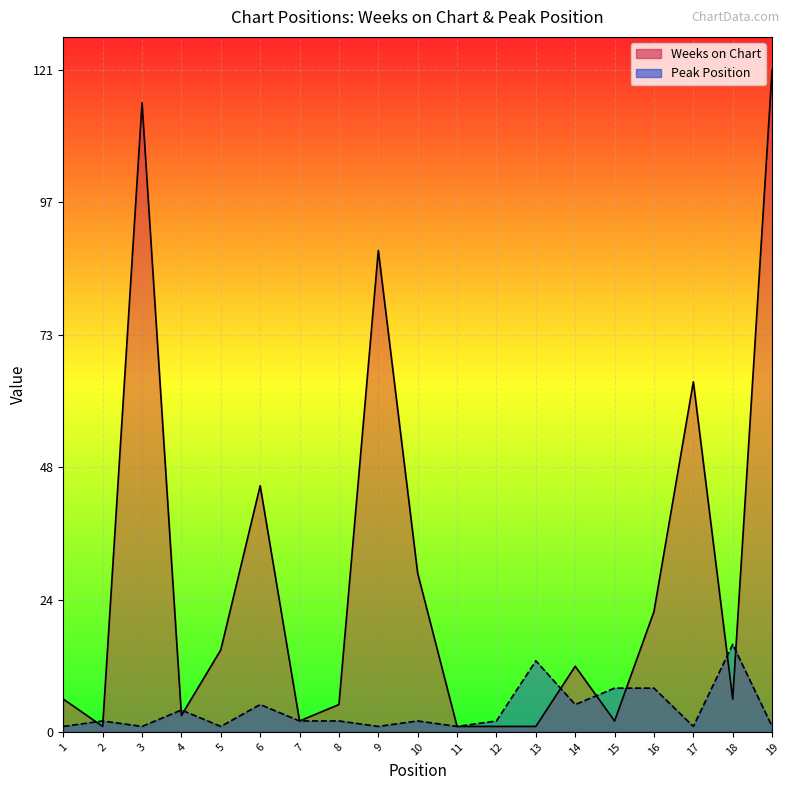

Rank the categories by Weeks on Chart value from lowest to highest.

2, 11, 12, 13, 7, 15, 4, 8, 1, 18, 14, 5, 16, 10, 6, 17, 9, 3, 19